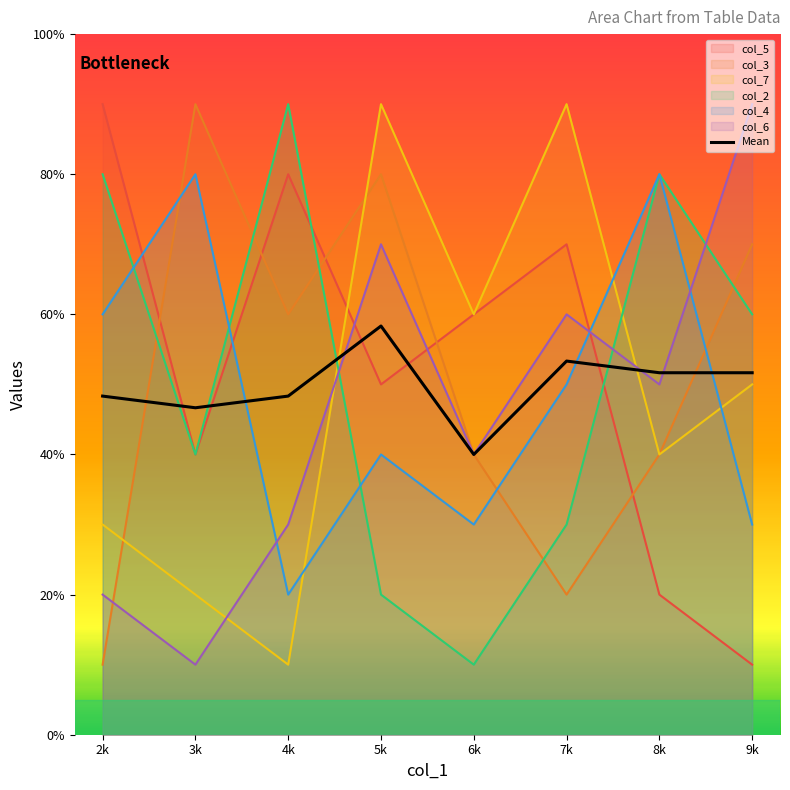

What are all the series names shown in the legend?

col_5, col_3, col_7, col_2, col_4, col_6, Mean